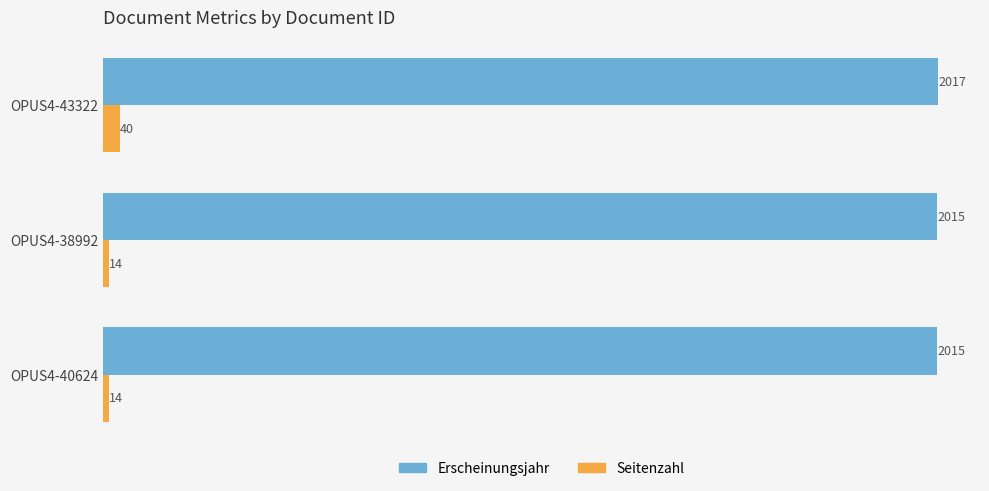

At which label does Seitenzahl reach its peak?

OPUS4-43322